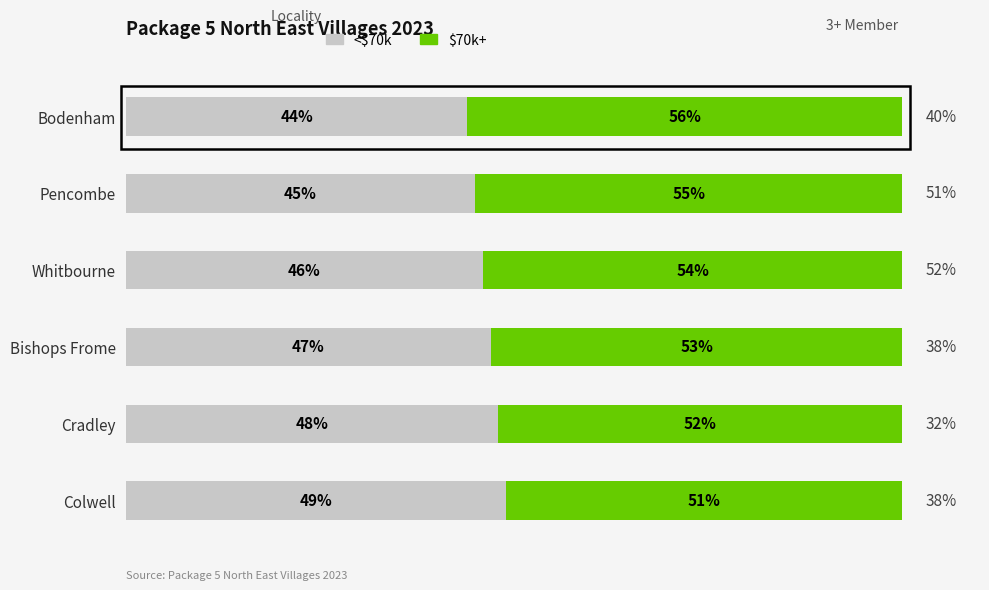

Where is <$70k nearest to the value 46?

Whitbourne